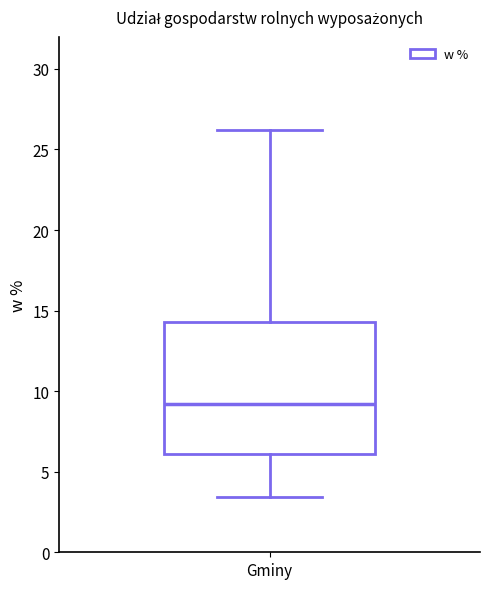

Where does the lower whisker of the box for Gminy end on the y-axis? The values are not printed on the chart, so give them approximately, as read against the axis.

3.5